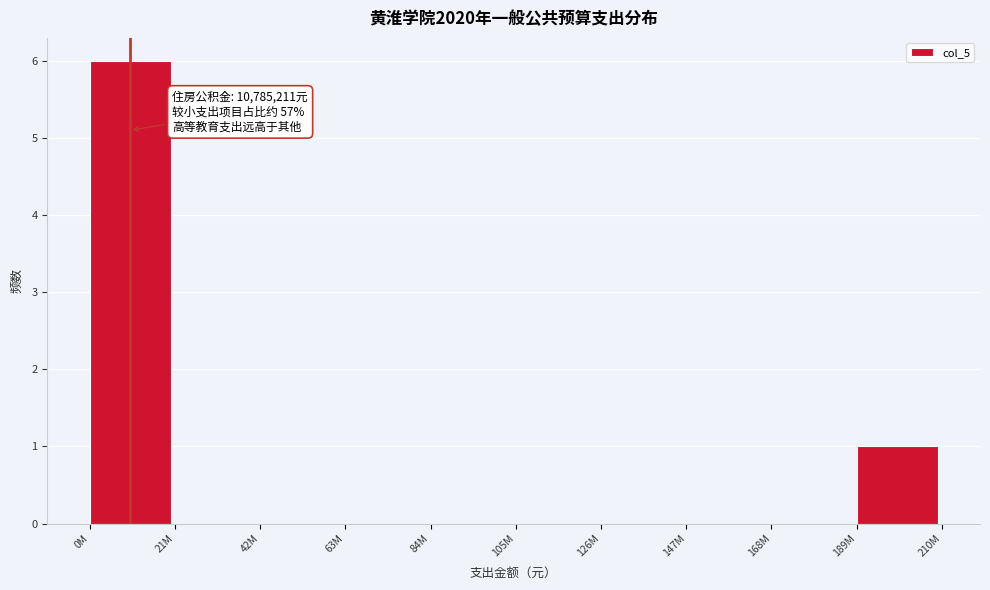

Reading left to right, extract all data points from this chart.

0M=6	21M=0	42M=0	63M=0	84M=0	105M=0	126M=0	147M=0	168M=0	189M=1